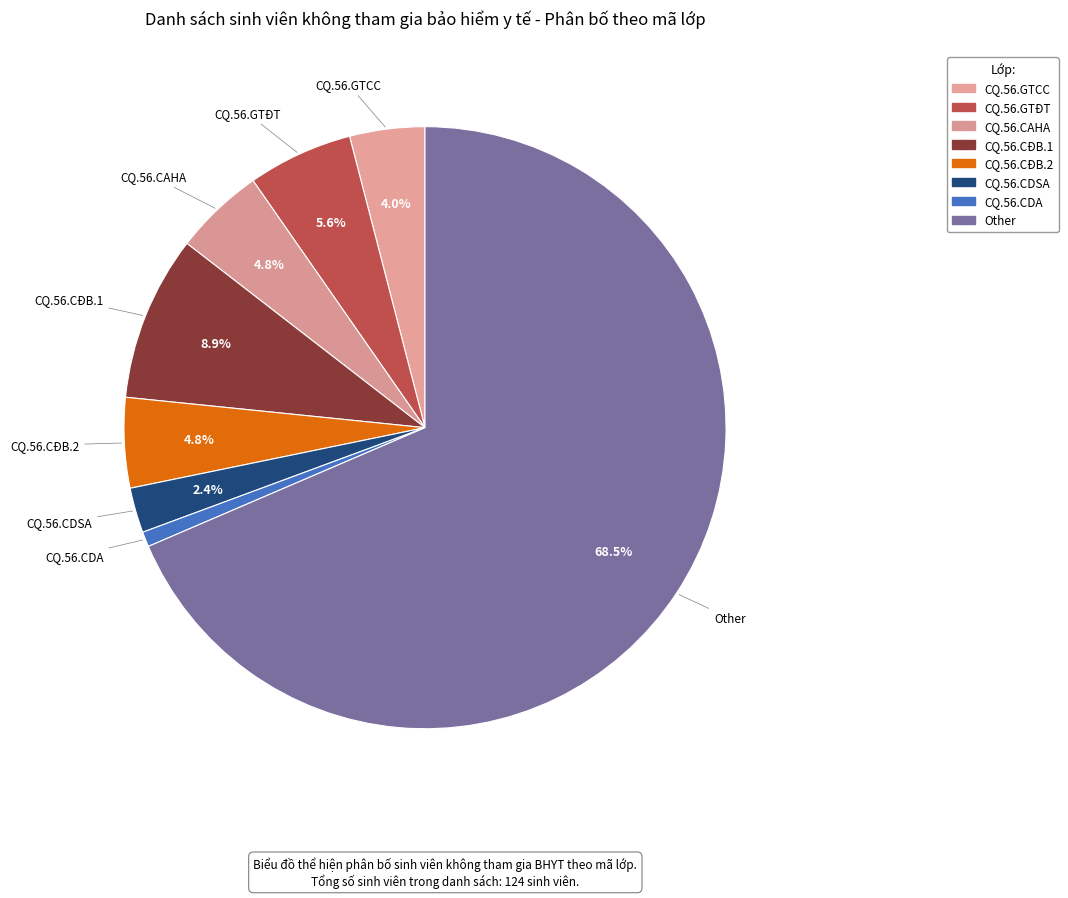

Which slice represents more than half of the pie?

Other